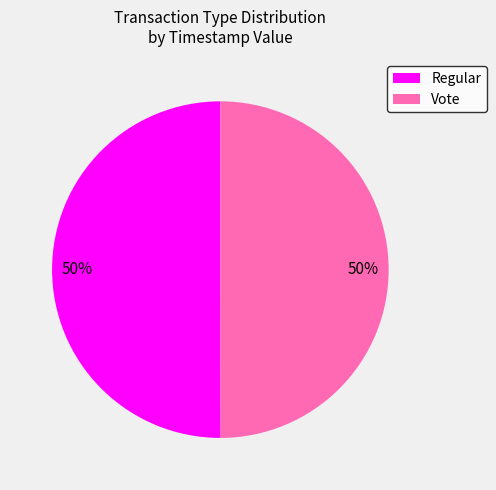

To the nearest percent, what is the combined percentage of Regular and Vote?

100%